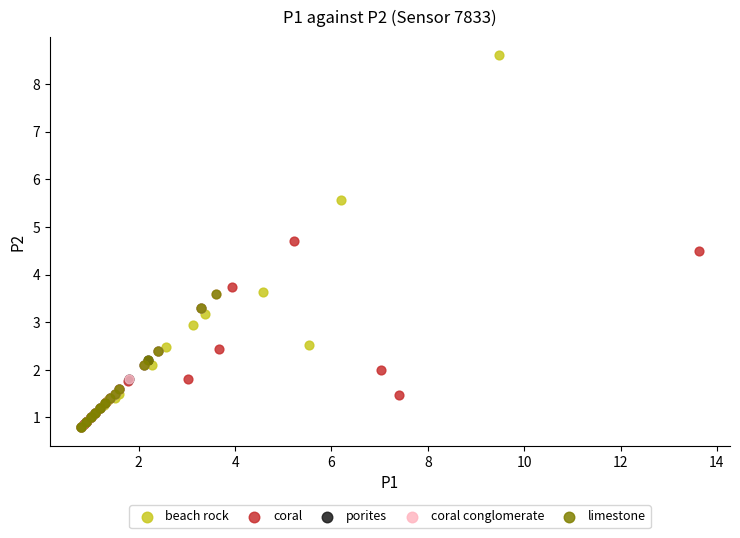

Which series contains the highest Y value?

beach rock